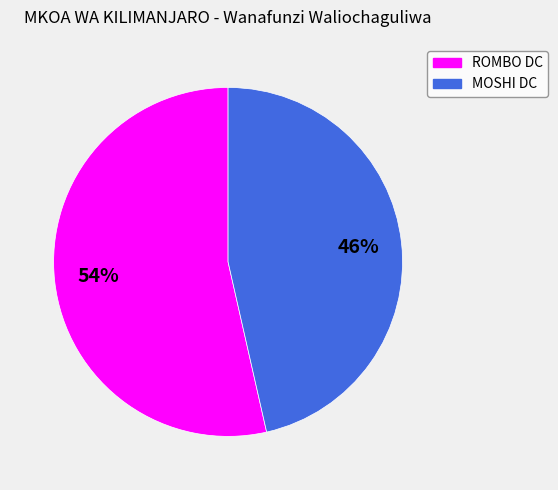

Which category has the biggest portion of the pie?

ROMBO DC